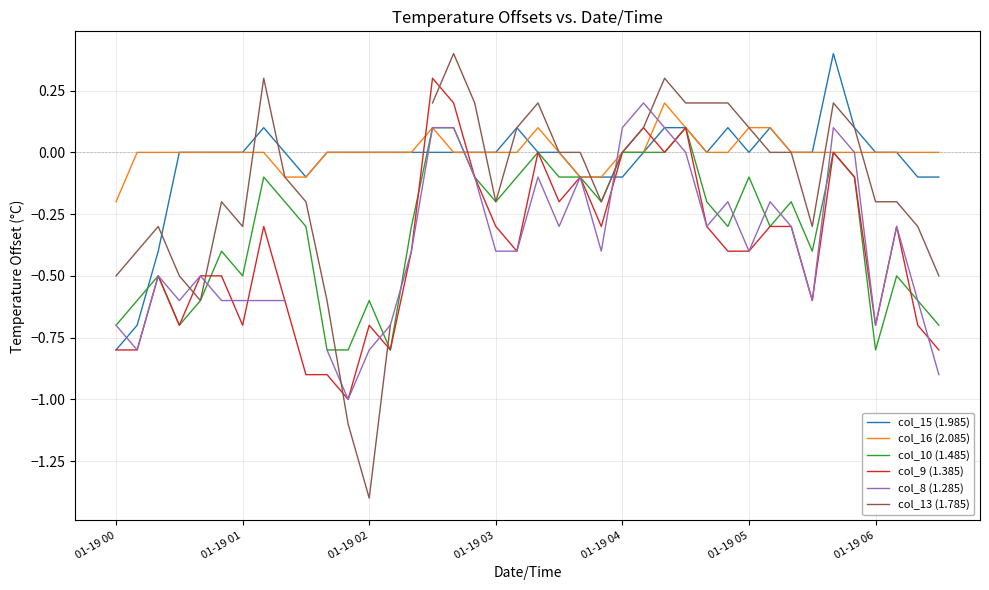

Is it true that col_9 (1.385) equals -0.6 at 01-19 00?

False